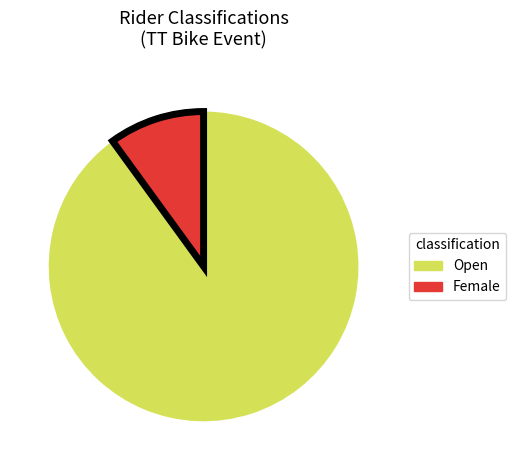

Count the number of slices in the pie.

2